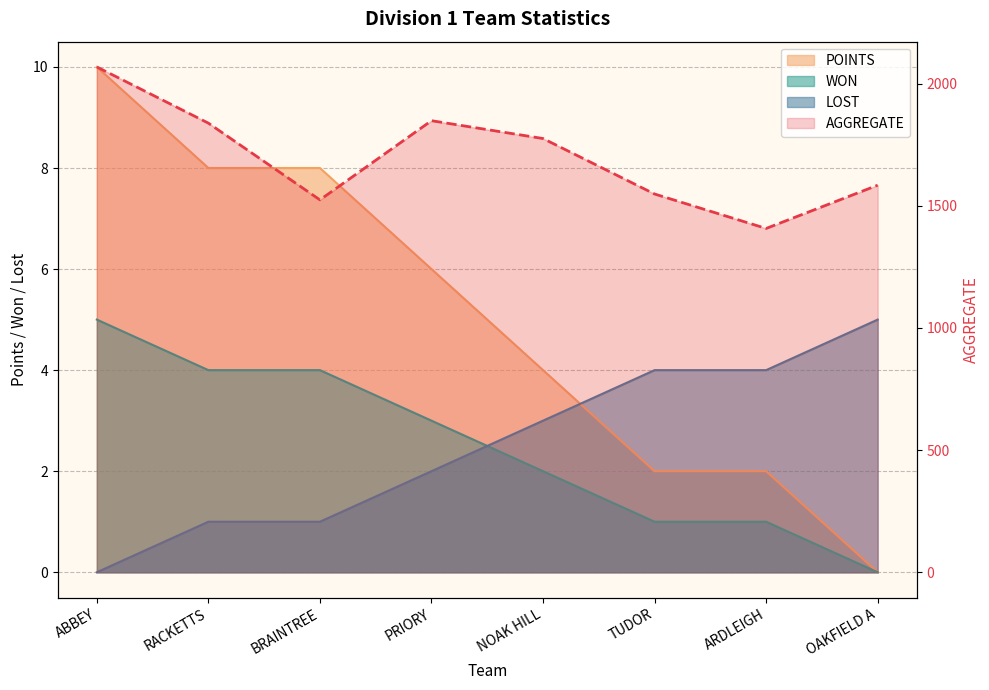

True or false: LOST and WON cross at least once.

True